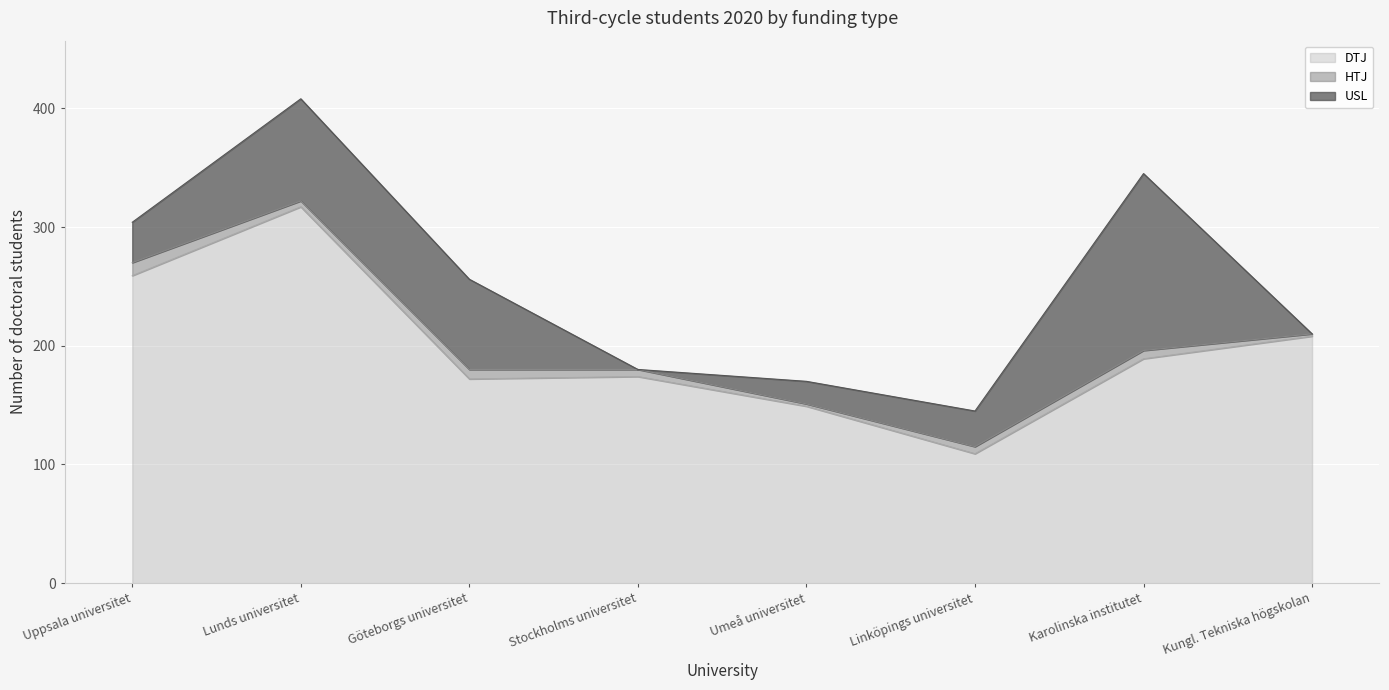

Which series has the largest range (max minus min)?

DTJ